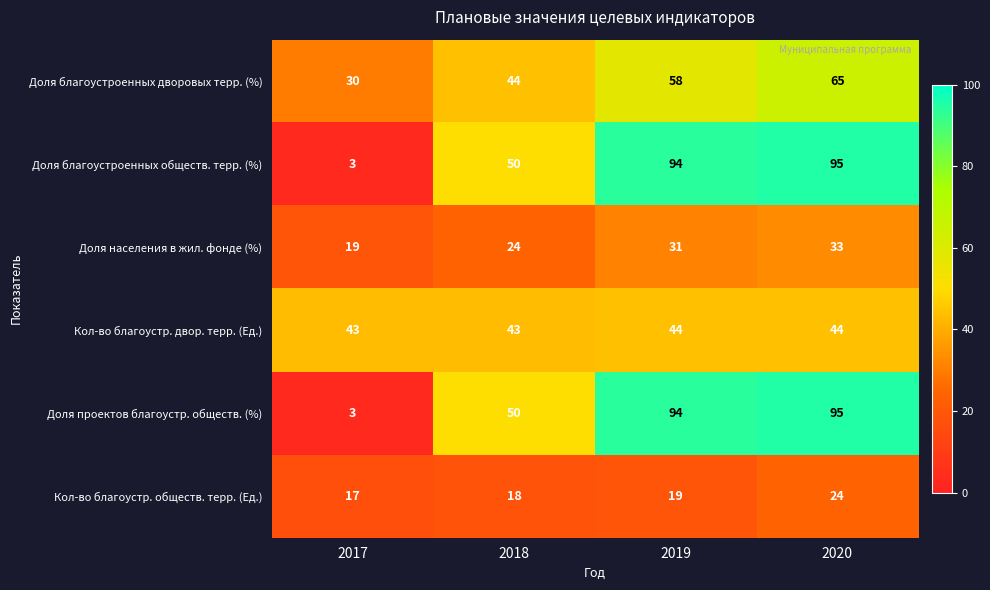

Read the Доля благоустроенных обществ. терр. (%) value at 2020, to the nearest 10.

100